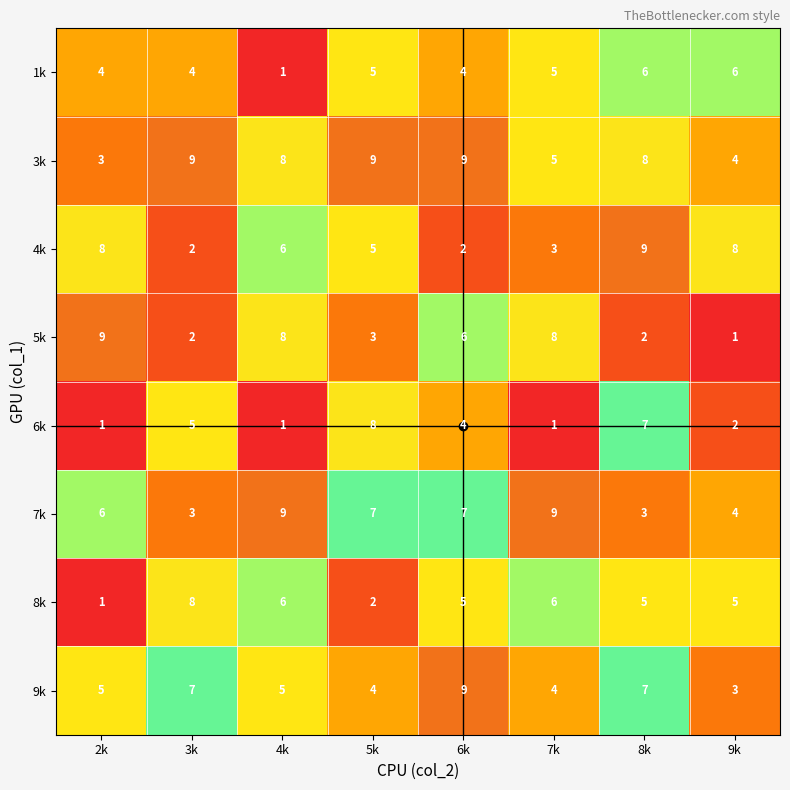

What is the difference between the maximum and minimum values in the 7k series?

6